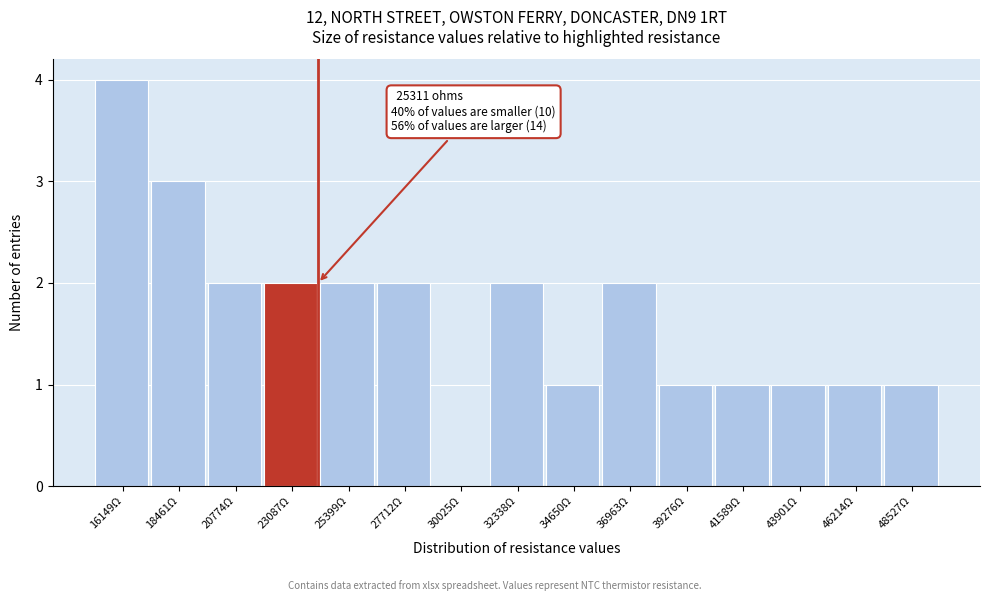

Reading left to right, transcribe all the data shown in this chart.

16149Ω=4	18461Ω=3	20774Ω=2	23087Ω=2	25399Ω=2	27712Ω=2	30025Ω=0	32338Ω=2	34650Ω=1	36963Ω=2	39276Ω=1	41589Ω=1	43901Ω=1	46214Ω=1	48527Ω=1